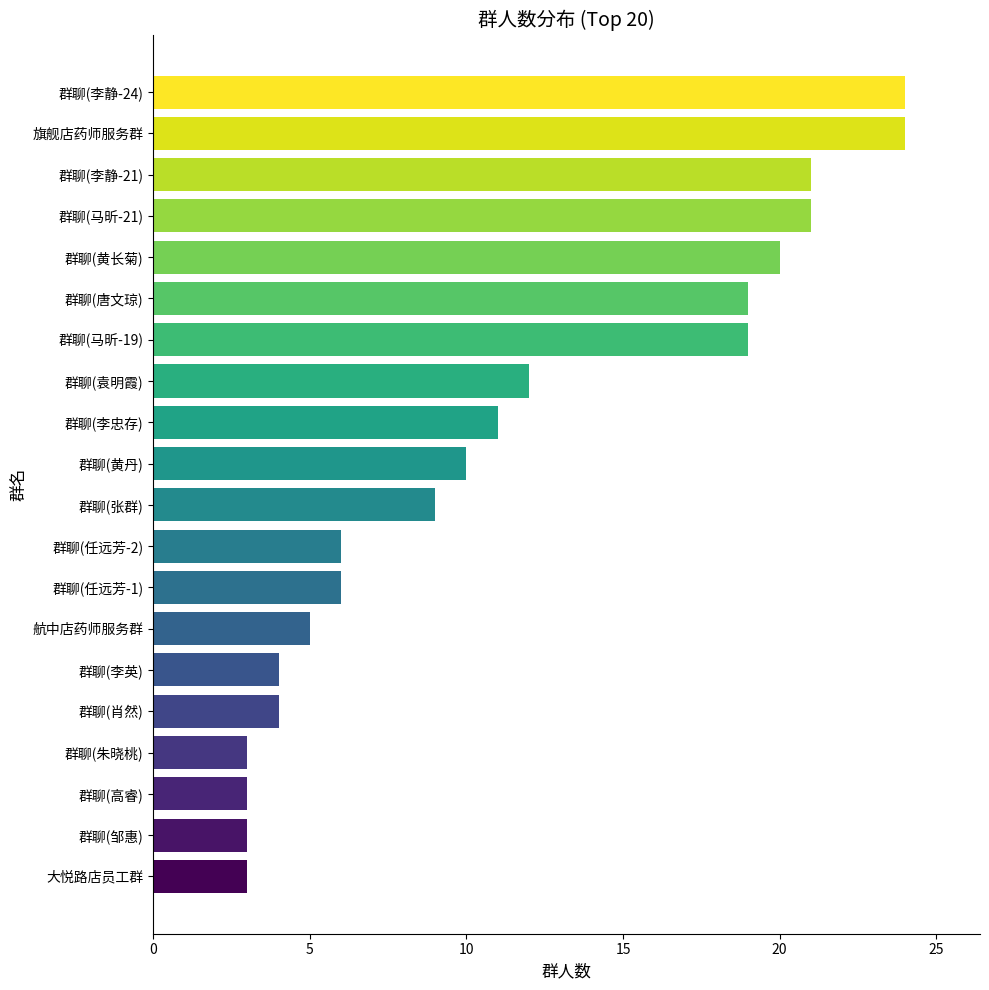

Reading bottom to top, extract all data points from this chart.

3	3	3	3	4	4	5	6	6	9	10	11	12	19	19	20	21	21	24	24